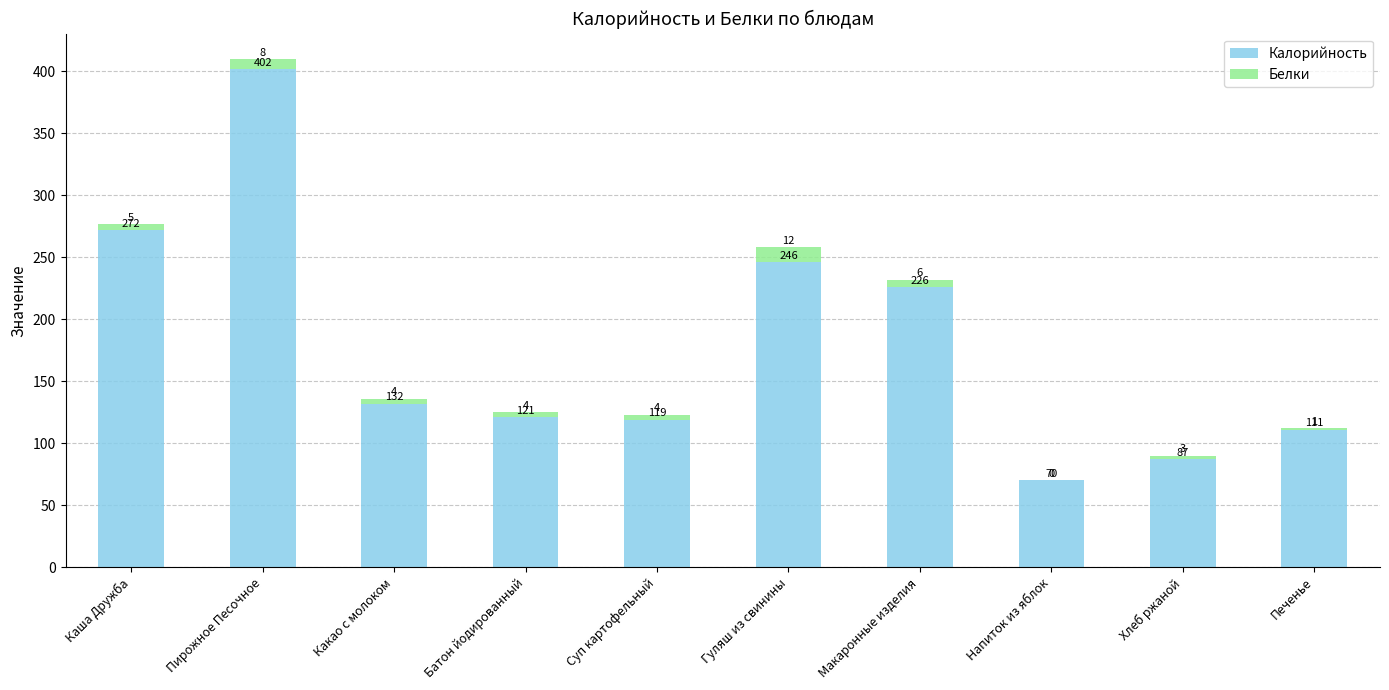

The Калорийность series shows 121 at Батон йодированный. True or false?

True